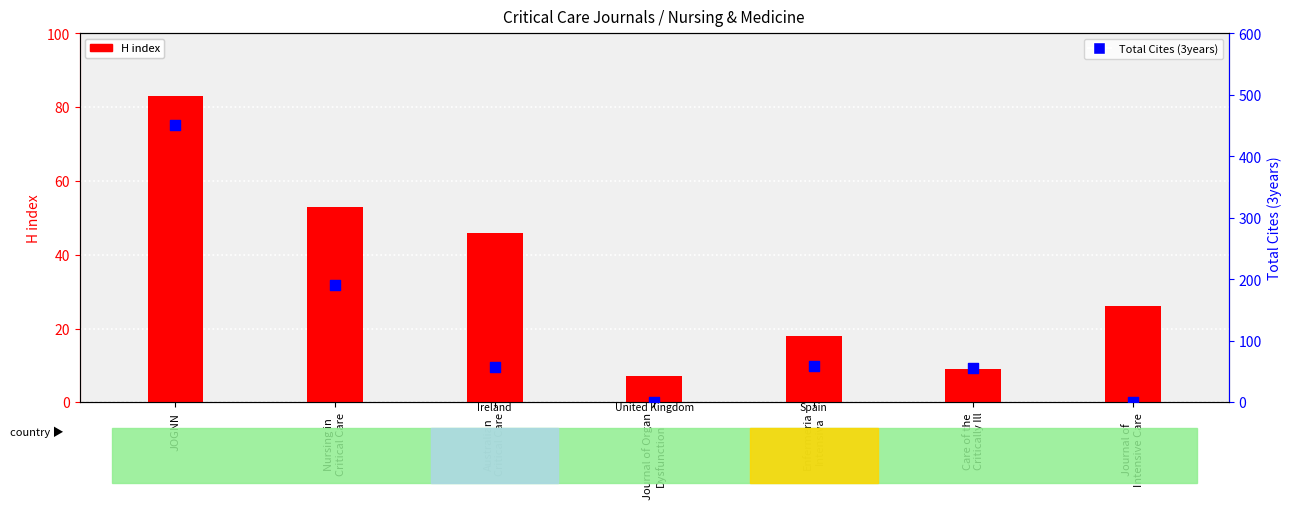

Which series has the widest spread of Y values?

Total Cites (3years)